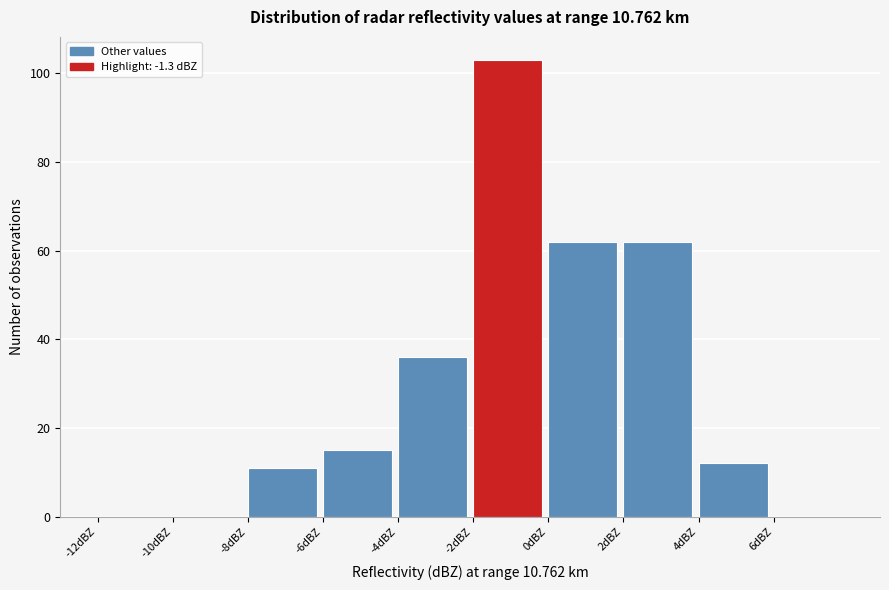

Reading left to right, transcribe this chart: for each bar, give the range it covers on the x-axis and its height. The values are not printed on the chart, so give them approximately, as read against the axis.

-12 to -10: 0
-10 to -8: 0
-8 to -6: 12
-6 to -4: 16
-4 to -2: 36
-2 to 0: 104
0 to 2: 62
2 to 4: 62
4 to 6: 12
6 to 8: 0